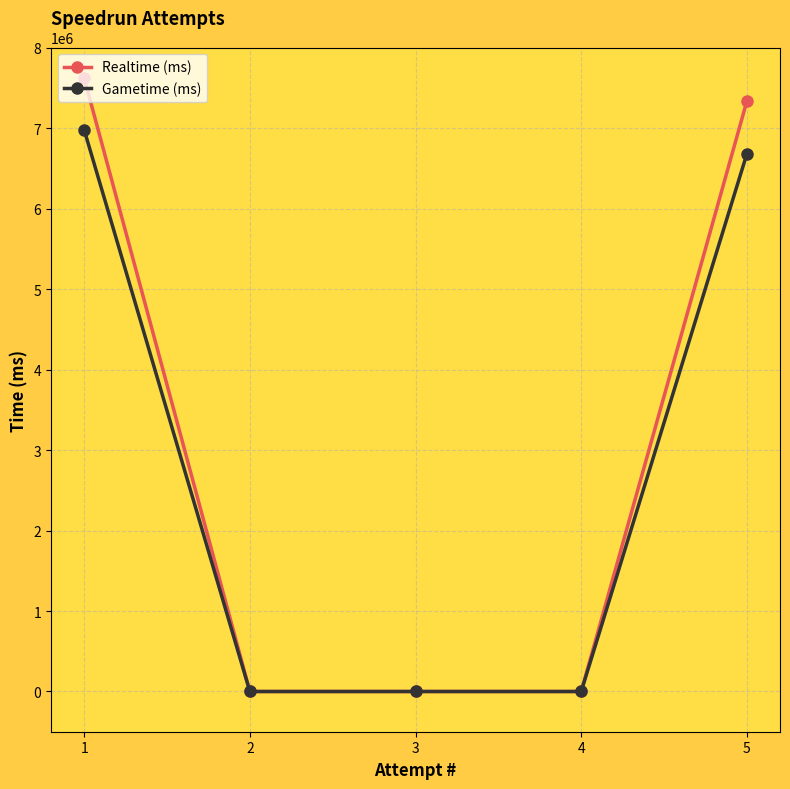

Rank the series at 1 from lowest to highest value.

Gametime (ms), Realtime (ms)